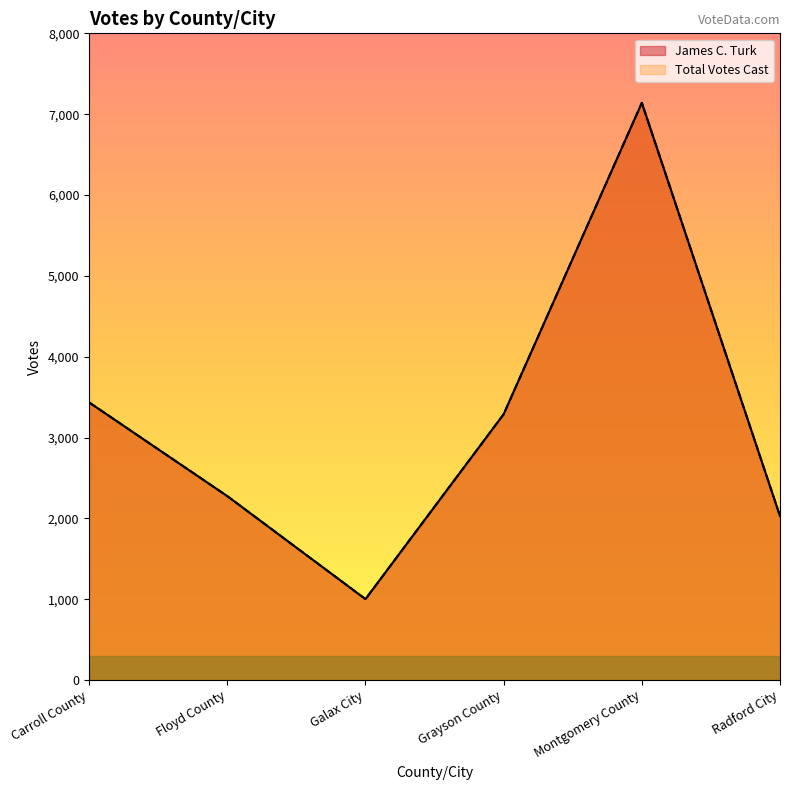

At how many categories does at least one series exceed 1598?

5